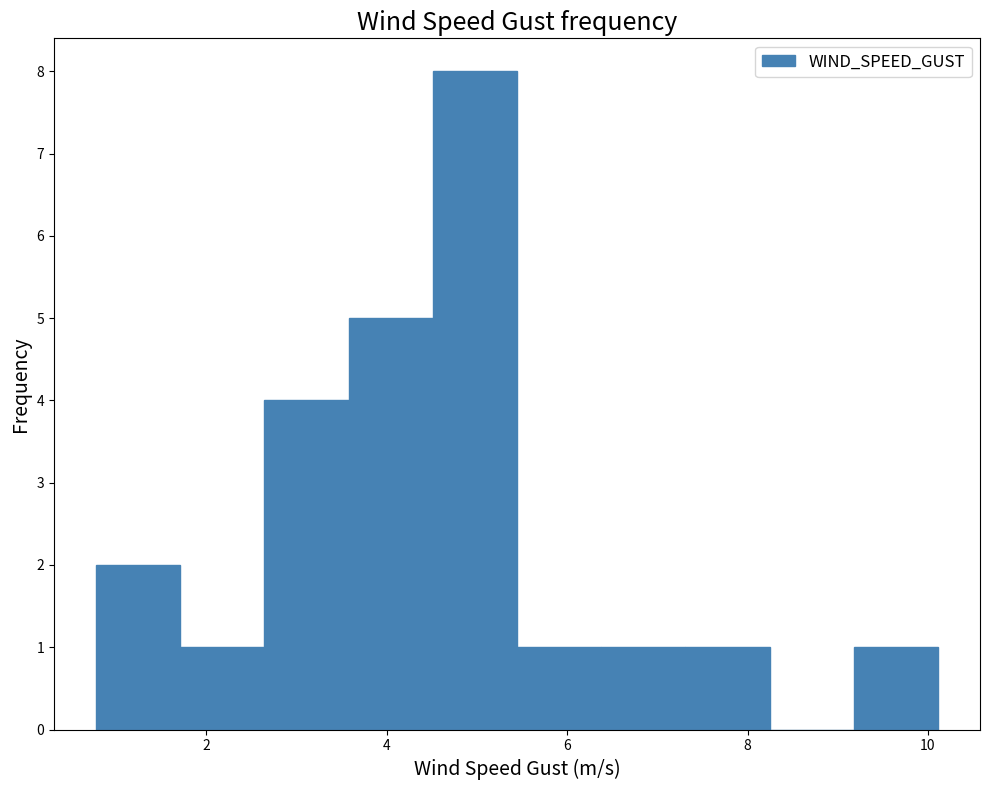

Reading left to right, transcribe this chart: for each bar, give the range it covers on the x-axis and its height. Neither the bar edges nor the heights are printed on the chart, so give them approximately, as read against the axes.

0.8 to 1.8: 2
1.8 to 2.6: 1
2.6 to 3.6: 4
3.6 to 4.6: 5
4.6 to 5.4: 8
5.4 to 6.4: 1
6.4 to 7.4: 1
7.4 to 8.2: 1
8.2 to 9.2: 0
9.2 to 10.2: 1